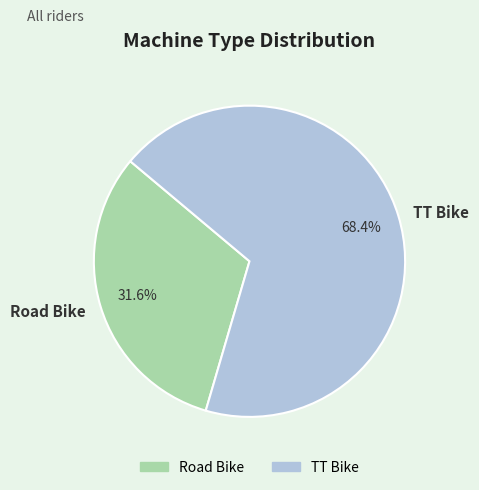

Is the sum of Road Bike and TT Bike greater than half?

Yes